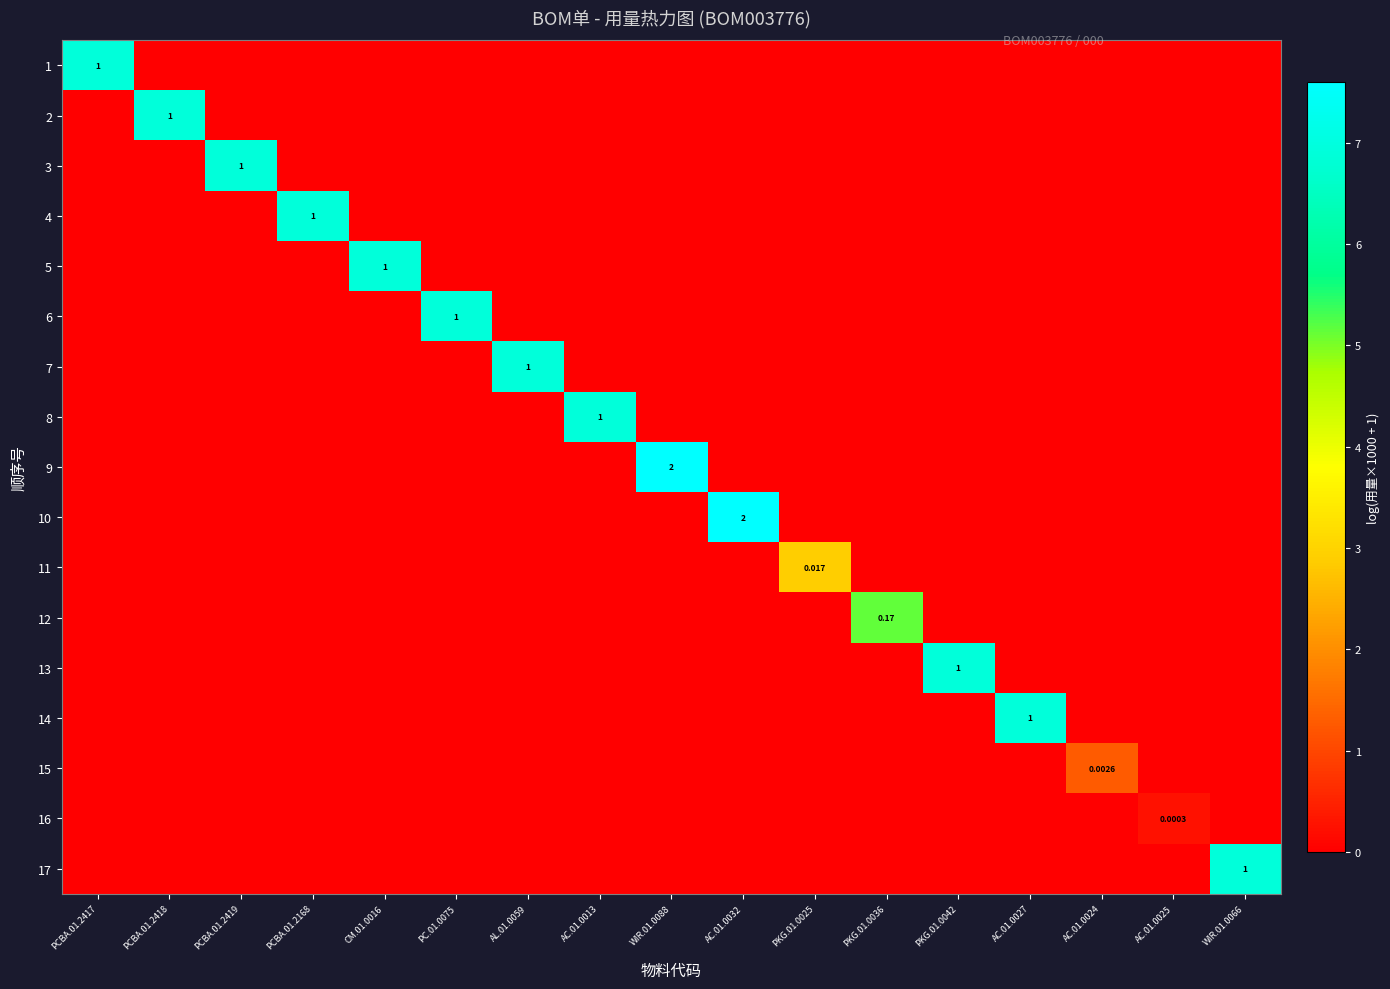

What is the difference between the maximum and minimum values in the 17 series?

6.9